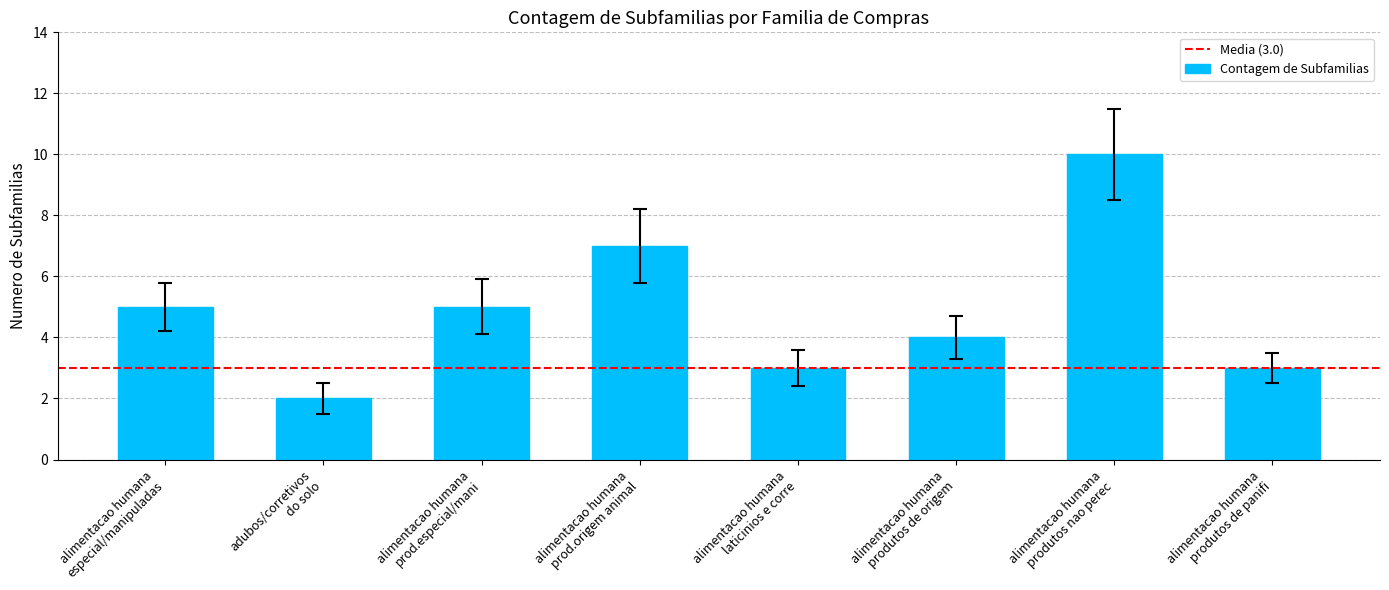

What is the sum of all values?

39